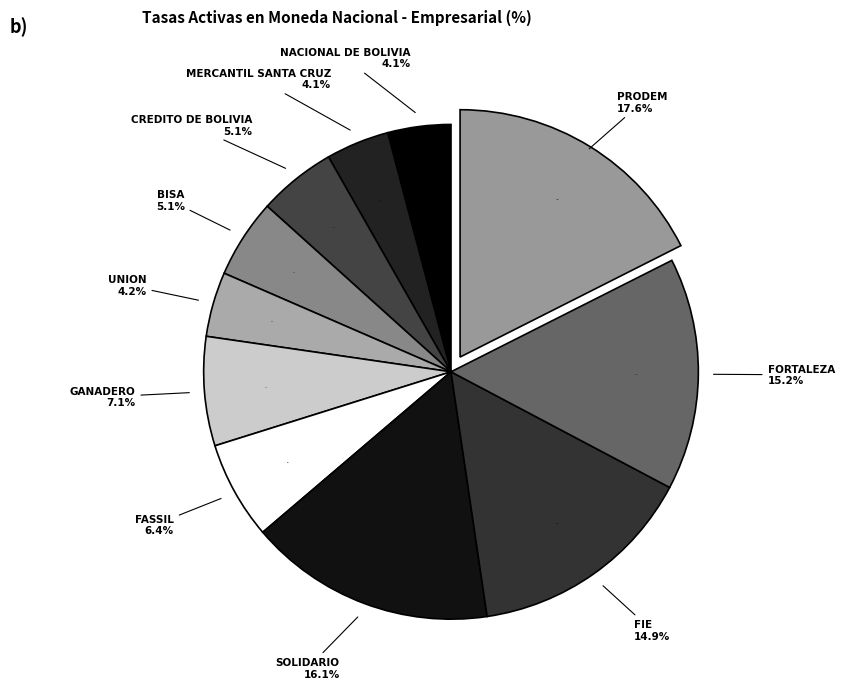

To the nearest percent, what percentage of the pie is CREDITO DE BOLIVIA?

5%